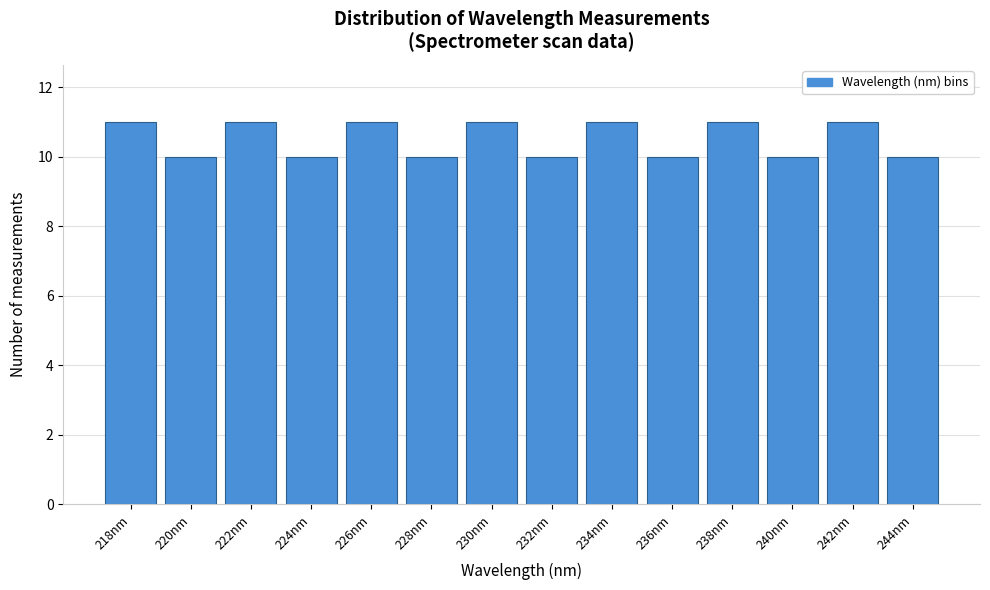

Reading left to right, what are all the values shown in this chart?

11	10	11	10	11	10	11	10	11	10	11	10	11	10